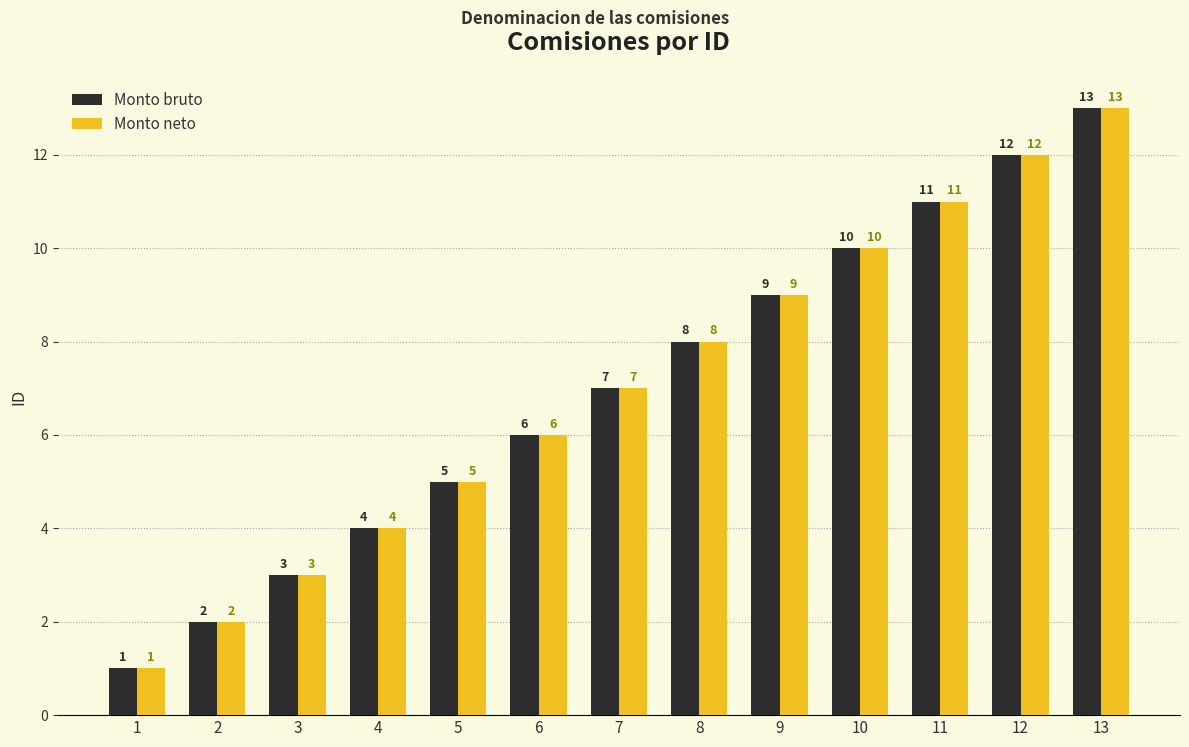

Rank the categories by Monto neto value from lowest to highest.

1, 2, 3, 4, 5, 6, 7, 8, 9, 10, 11, 12, 13